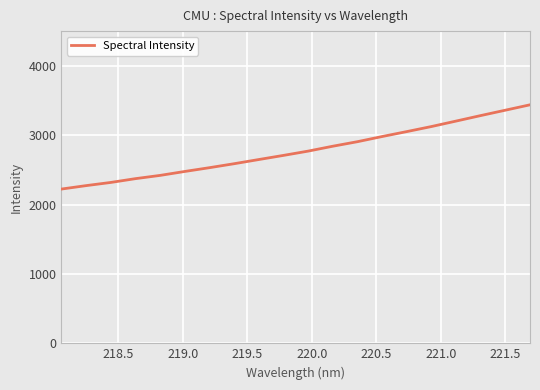

What is the smallest value displayed?

2223.4